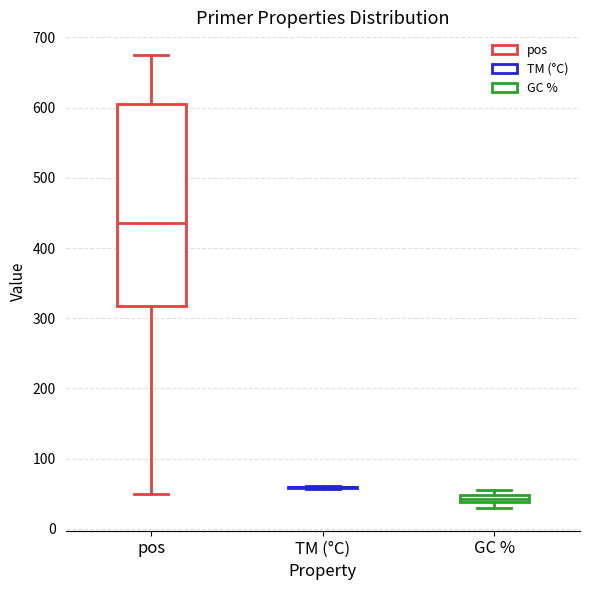

Which box is the tallest, from its lower edge to its upper edge?

pos